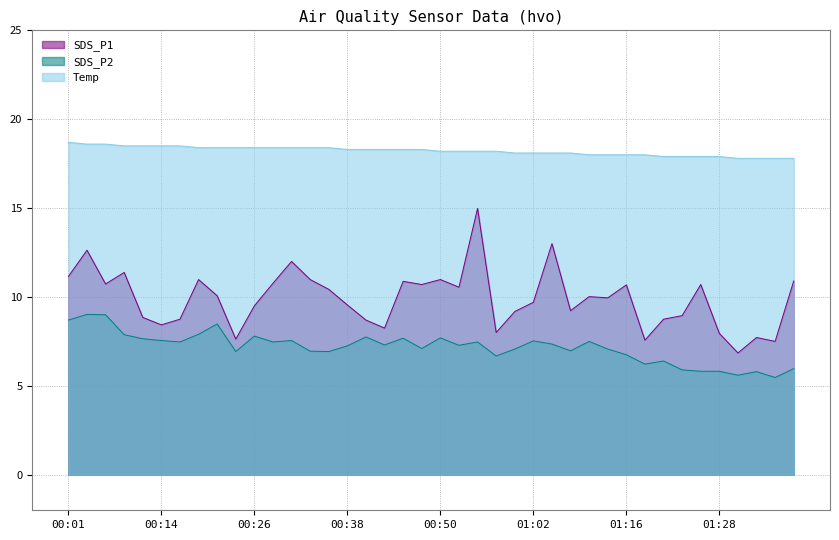

What is the value of the Temp point at the 36th from the left?

17.9